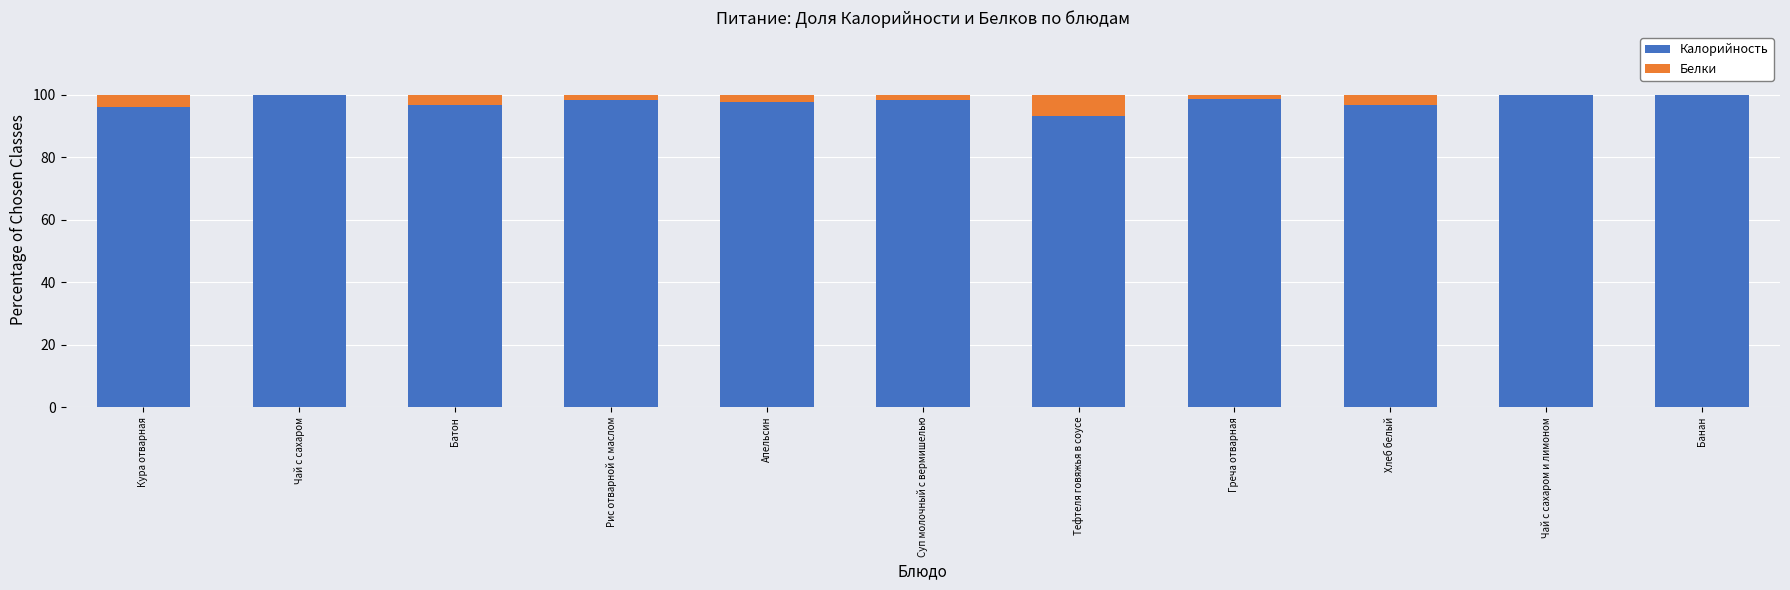

Count the number of data series in this chart.

2